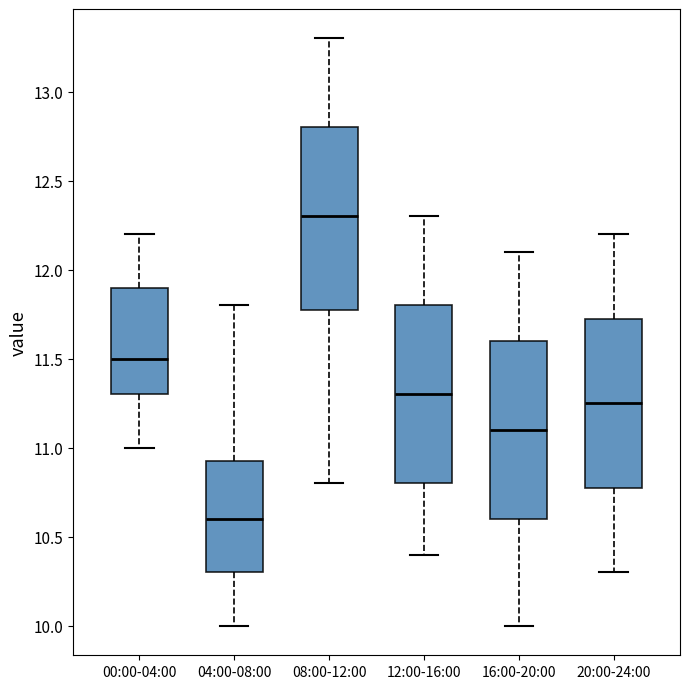

Reading left to right, transcribe this box plot: for each box, give where its median line is, the range the box spans, and where its two whiskers end, as read against the y-axis. The values are not printed on the chart, so give them approximately, as read against the axis.

00:00-04:00: median 11.50, box 11.30 to 11.90, whiskers 11.00 to 12.20
04:00-08:00: median 10.60, box 10.30 to 10.95, whiskers 10.00 to 11.80
08:00-12:00: median 12.30, box 11.80 to 12.80, whiskers 10.80 to 13.30
12:00-16:00: median 11.30, box 10.80 to 11.80, whiskers 10.40 to 12.30
16:00-20:00: median 11.10, box 10.60 to 11.60, whiskers 10.00 to 12.10
20:00-24:00: median 11.25, box 10.80 to 11.75, whiskers 10.30 to 12.20